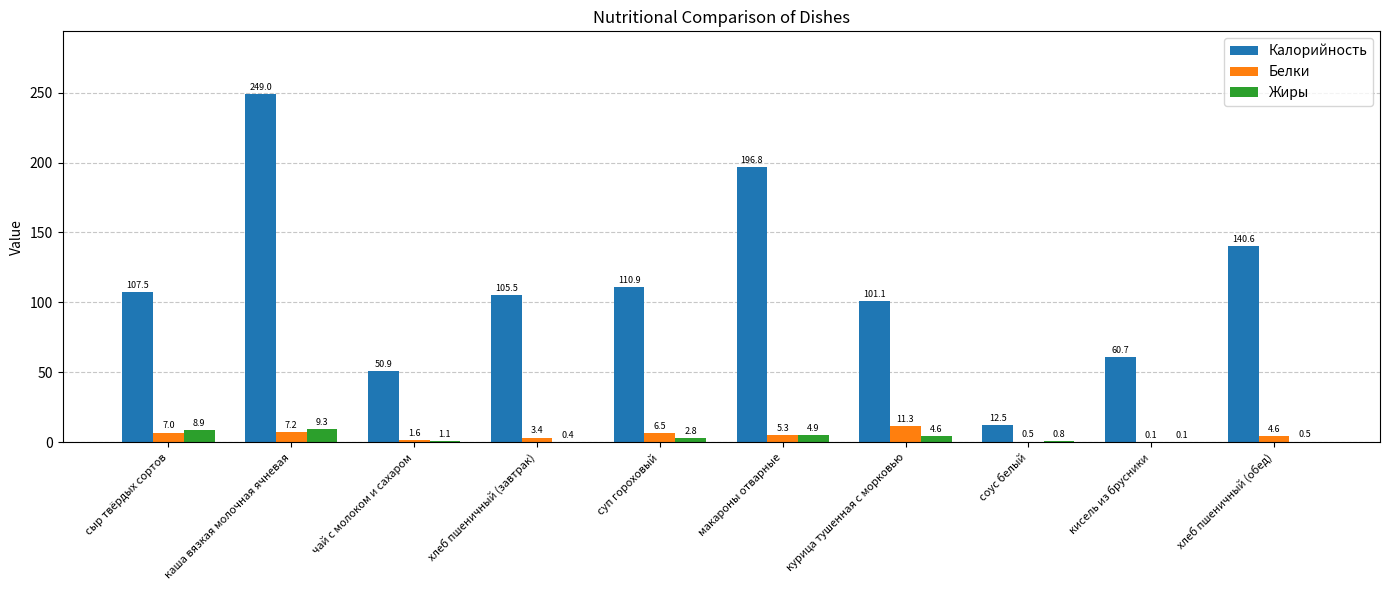

How many groups of bars are there?

10